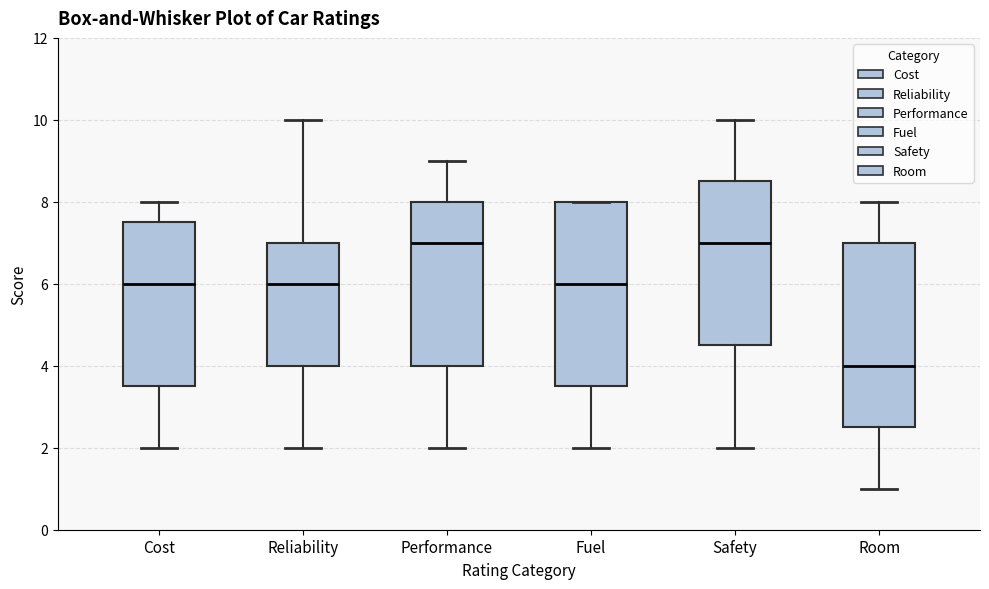

Where does the upper whisker of the box for Reliability end on the y-axis? The values are not printed on the chart, so give them approximately, as read against the axis.

10.0